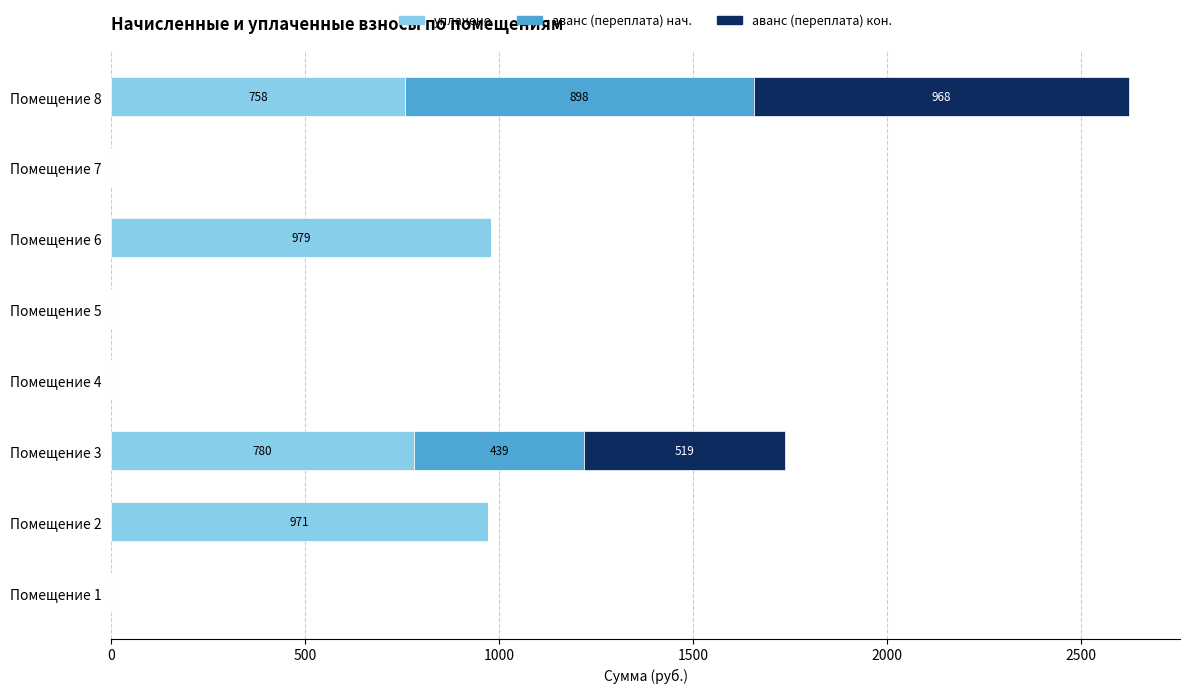

The value of уплачено at Помещение 1 is 0.0. True or false?

True